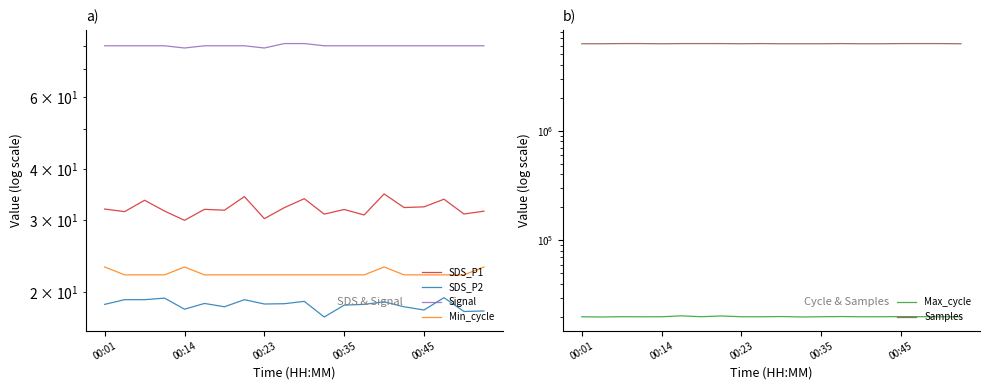

Is this an area chart (filled region under the line)?

No